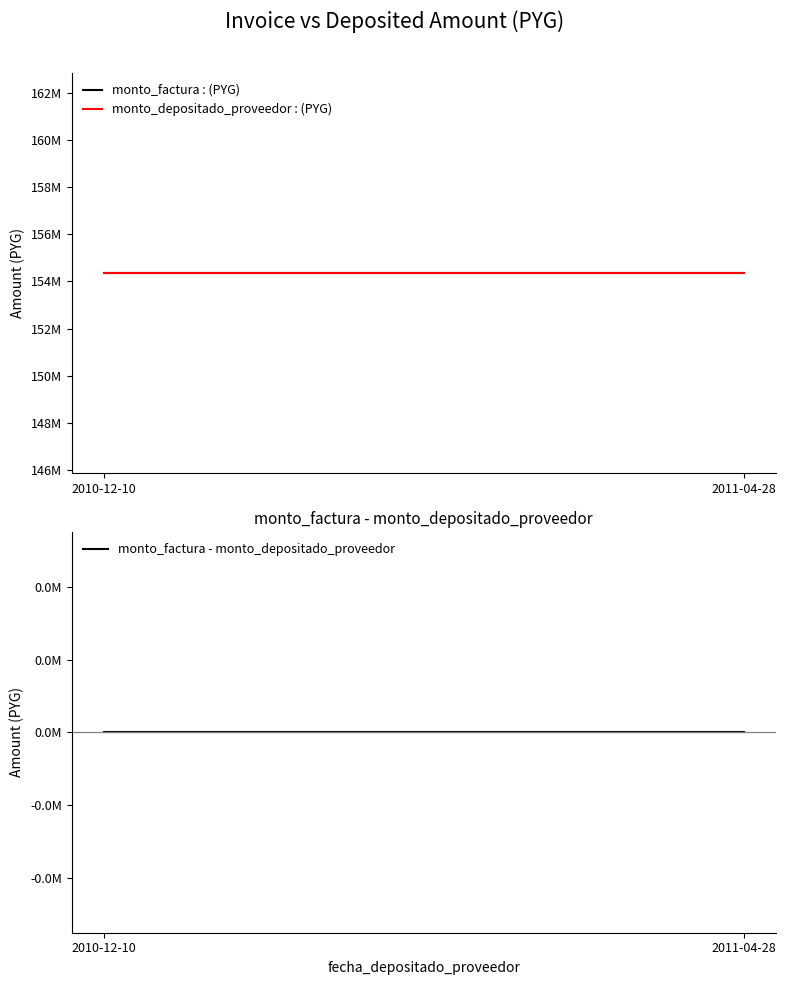

At which category does the chart reach its minimum across all series?

2010-12-10